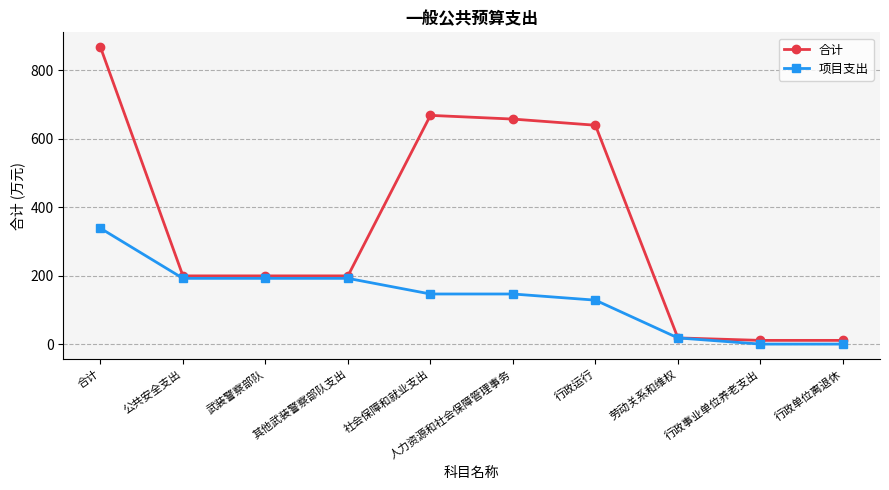

What are all the series names shown in the legend?

合计, 项目支出